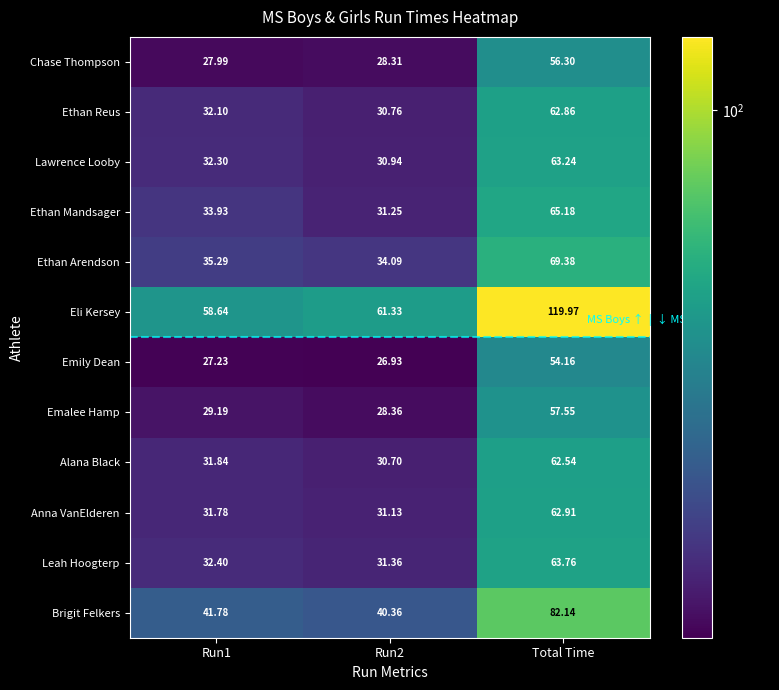

How many categories are shown in the chart?

3